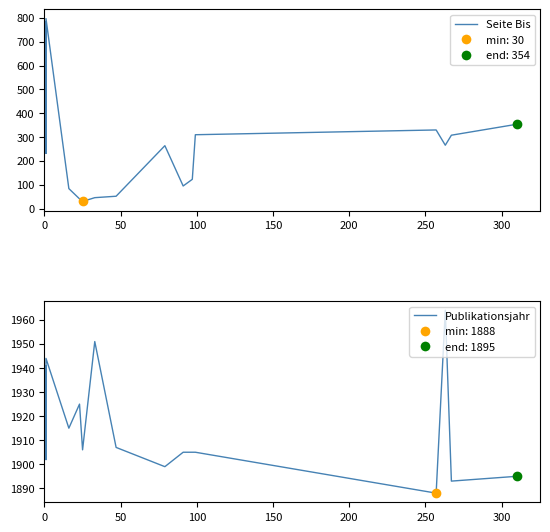

Which series has the largest Y range (max minus min)?

Seite Bis